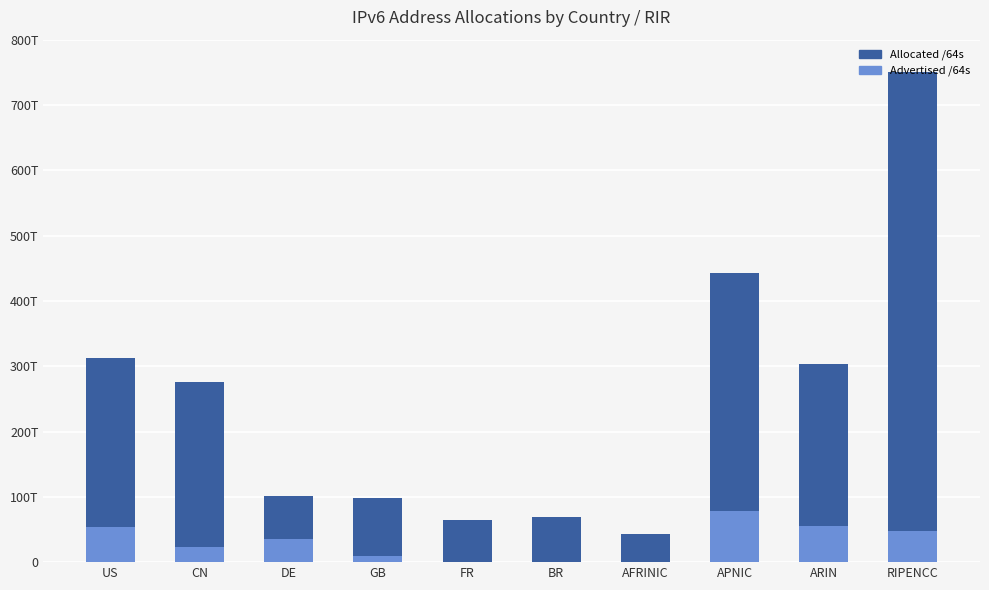

What is the sum of the Advertised /64s values at RIPENCC and BR?

47144950104064